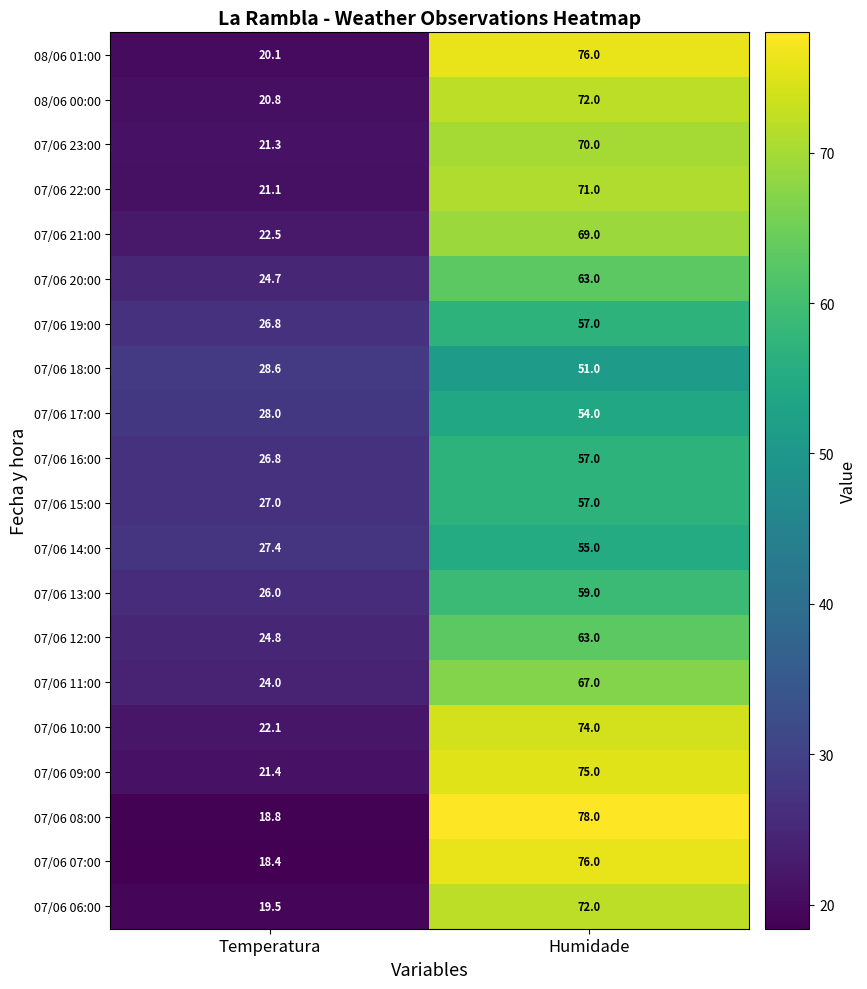

Read the 07/06 07:00 value at Humidade.

76.0